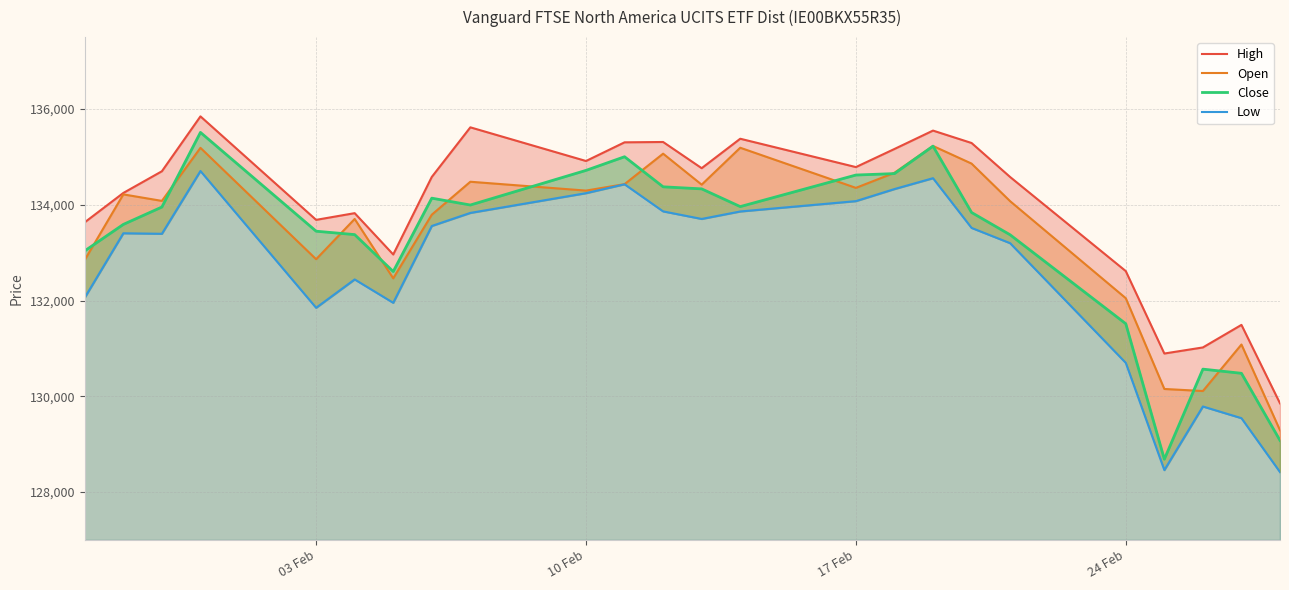

How many lines are shown in the chart?

4